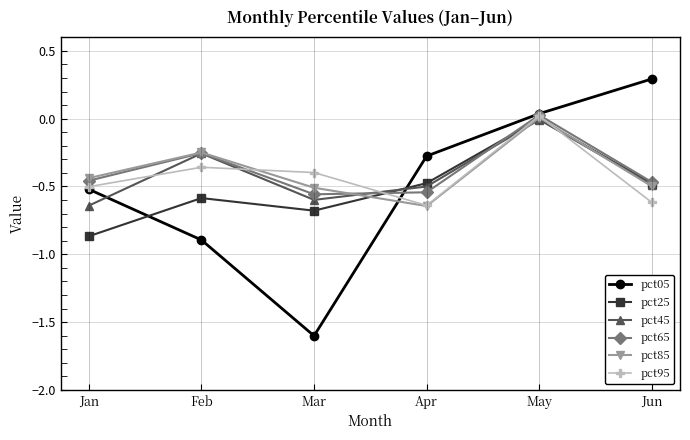

What are all the series names shown in the legend?

pct05, pct25, pct45, pct65, pct85, pct95